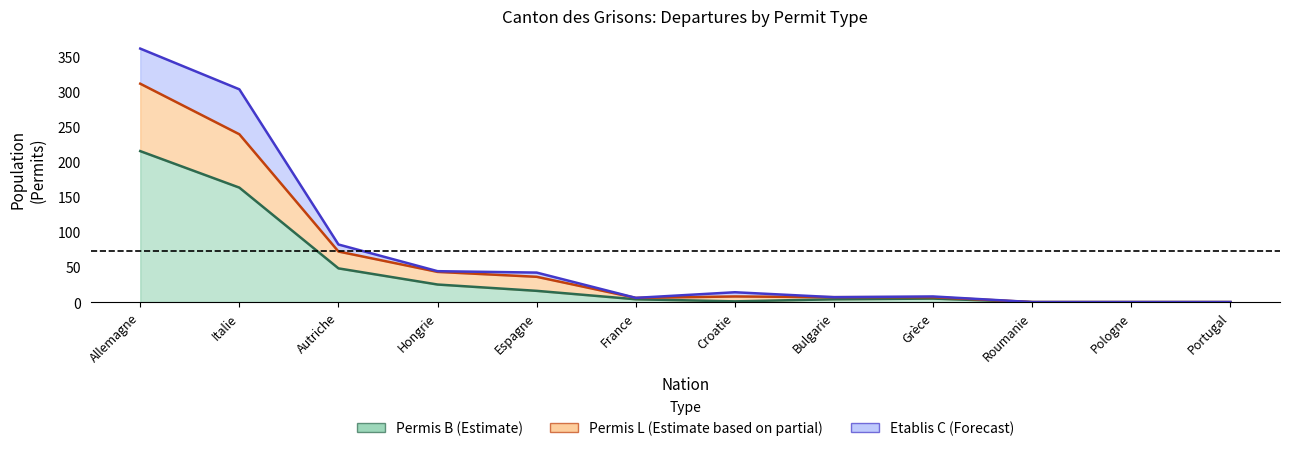

True or false: Permis B Total and Permis L Total cross at least once.

False